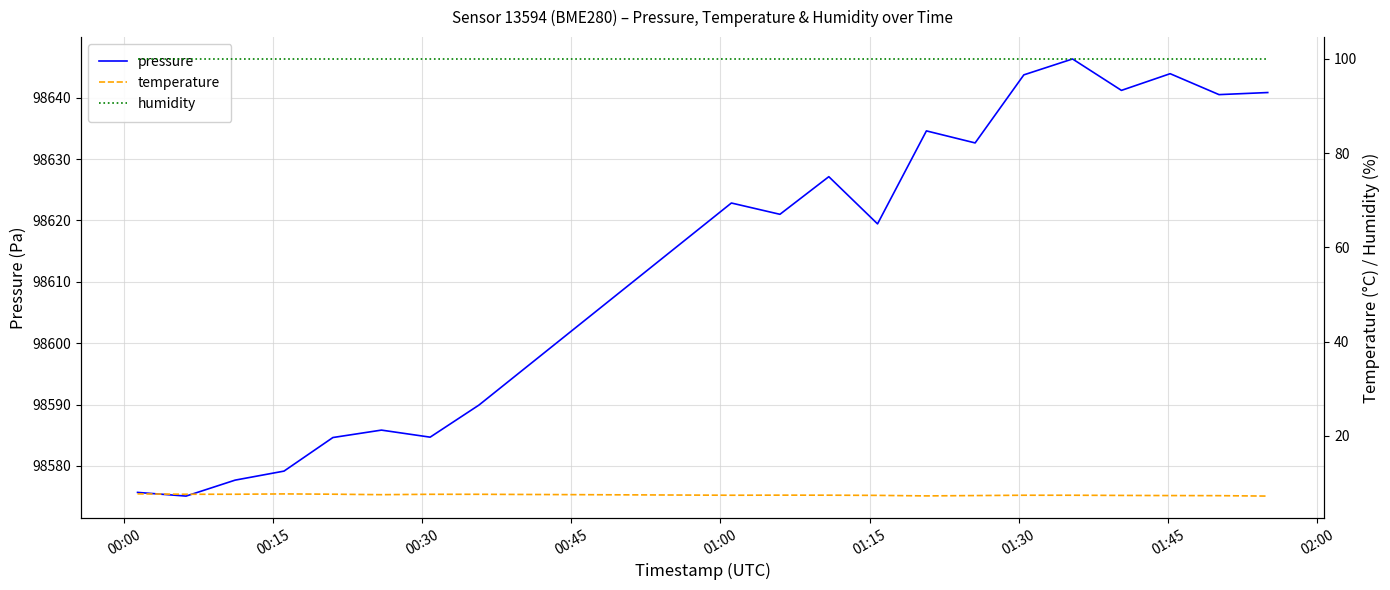

What is the minimum value for pressure?

98575.1